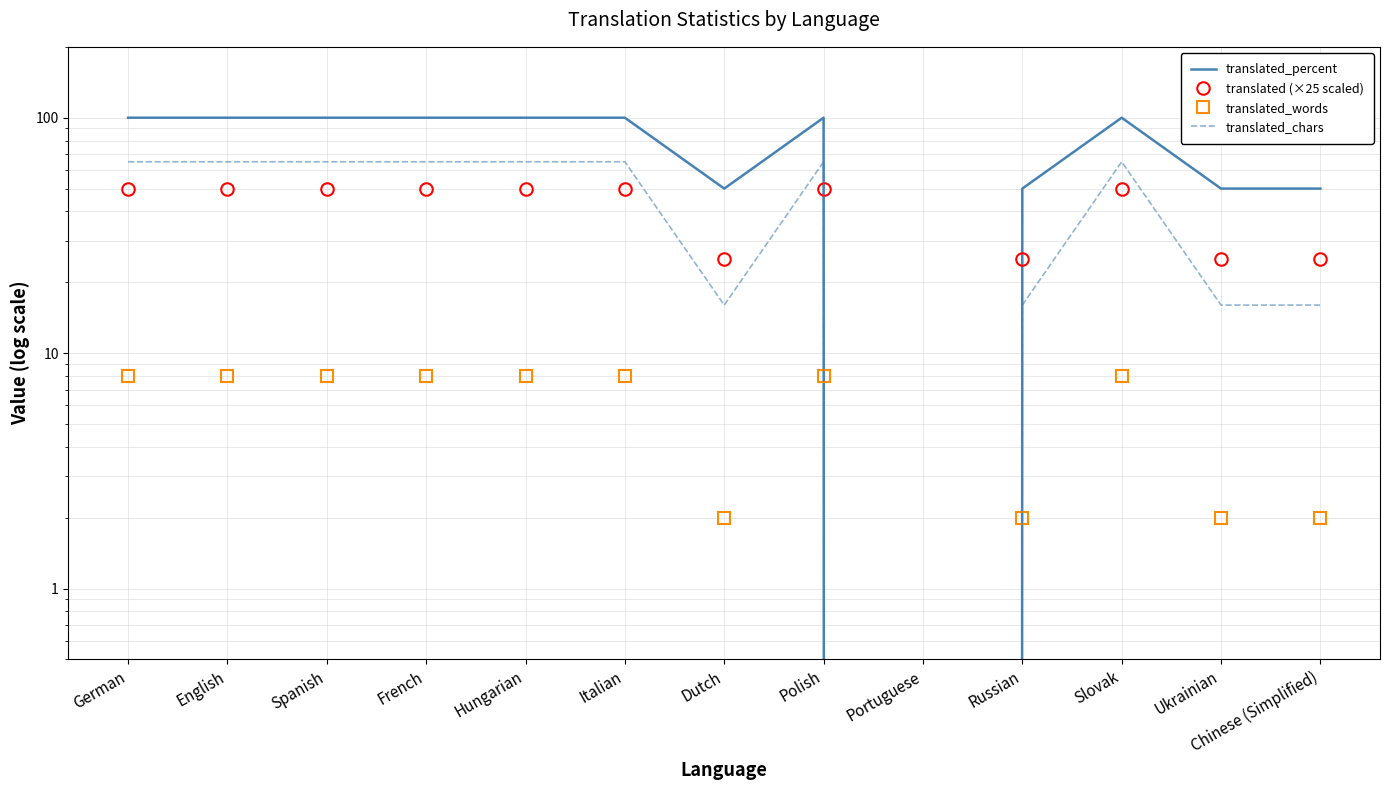

Which category has the lowest value in the translated_chars series?

Portuguese